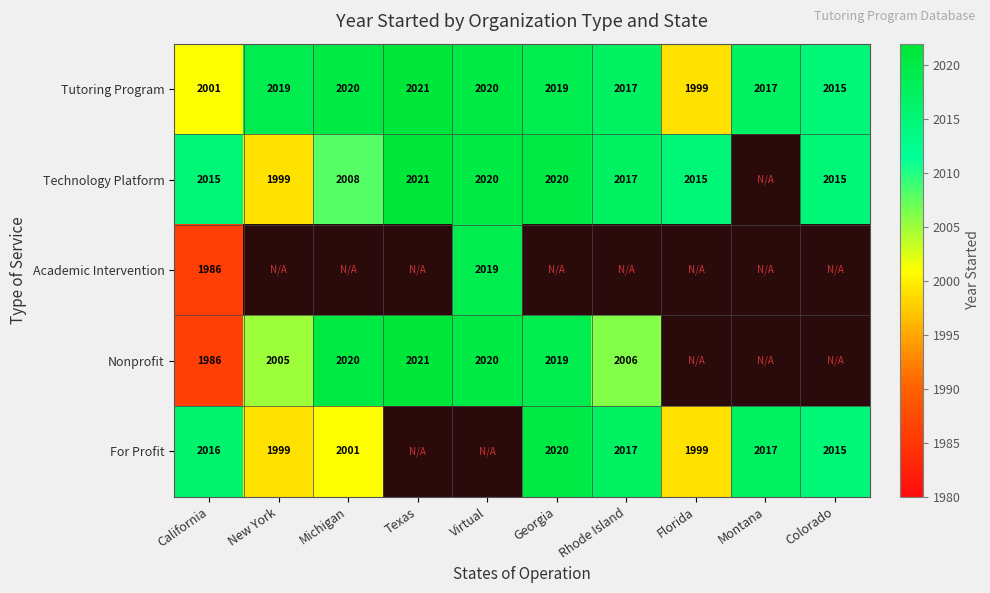

Which category has the lowest value in the Tutoring Program series?

Florida